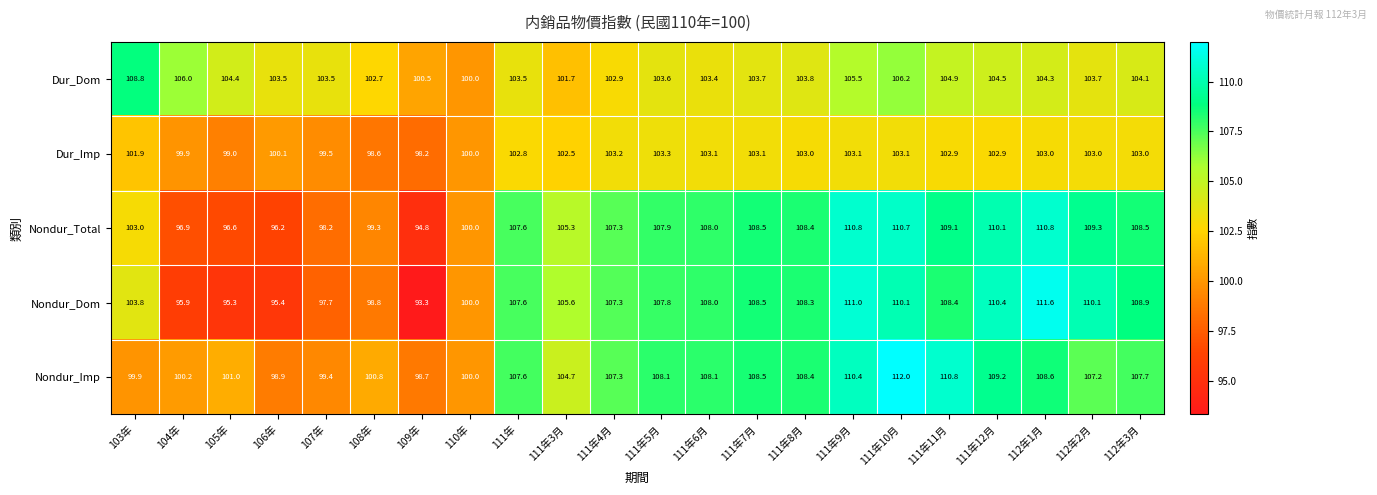

Count the number of data series in this chart.

5